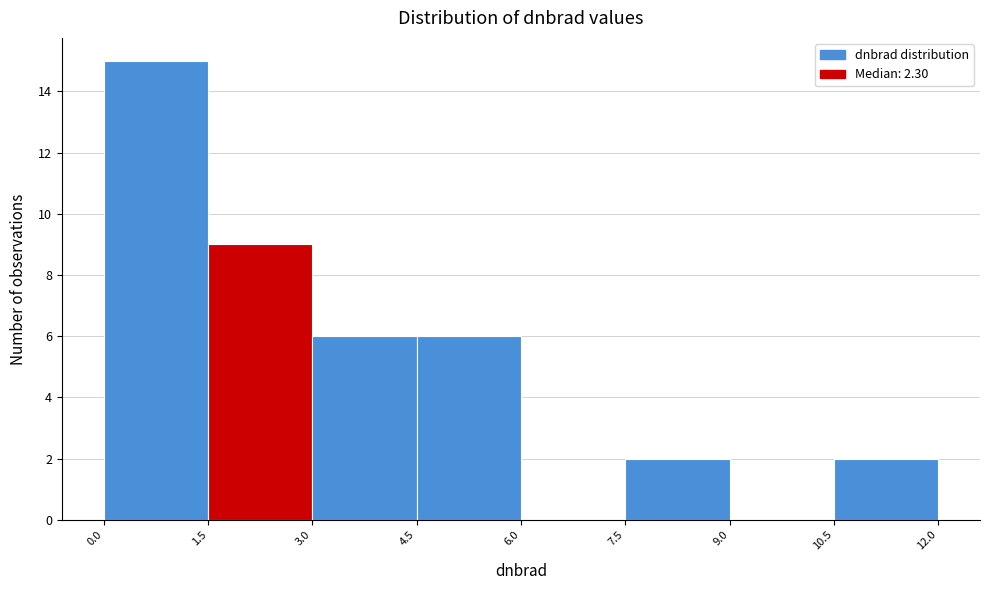

Which range on the x-axis has the tallest bar?

0.0 to 1.5